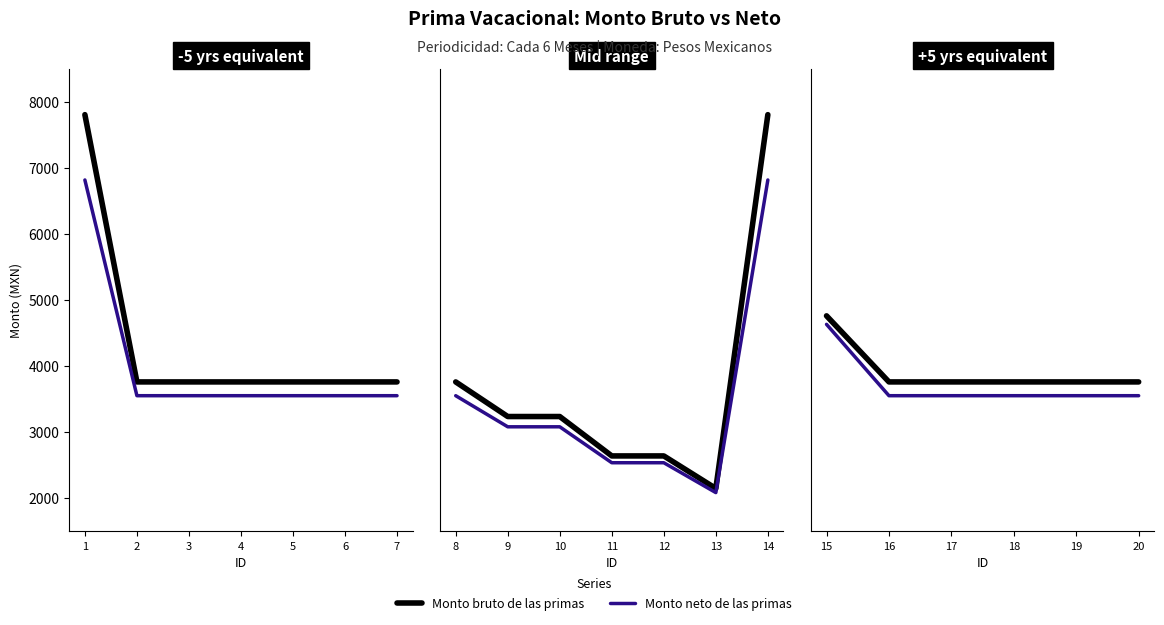

Does the chart have visible grid lines?

No